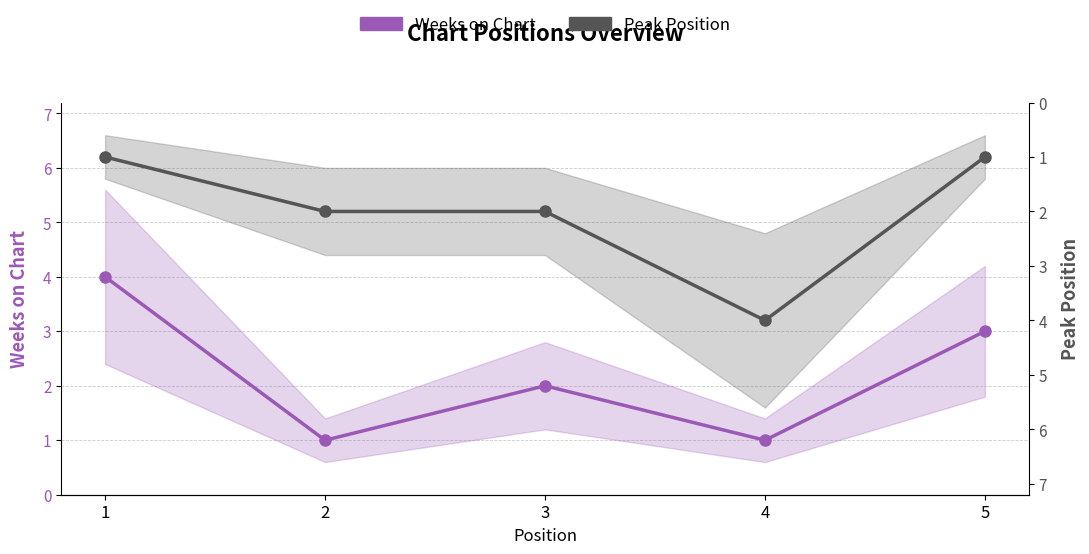

What are all the series names shown in the legend?

Weeks on Chart, Peak Position